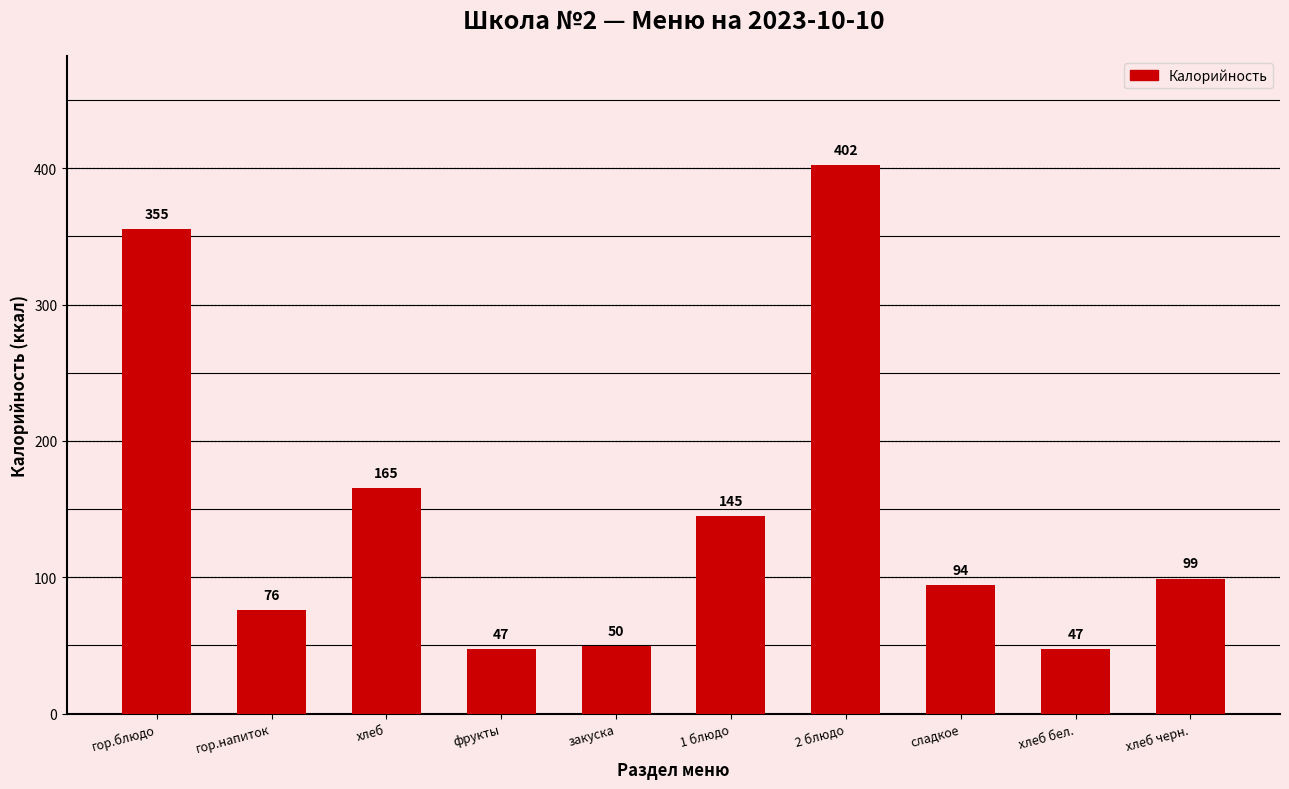

Read the value at хлеб.

165.2